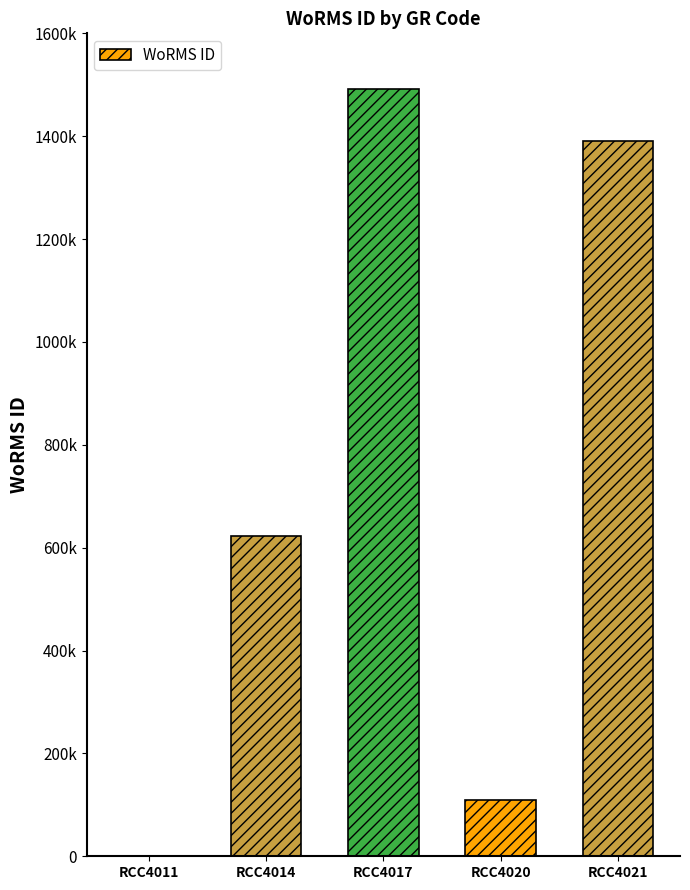

Are the bars horizontal?

No